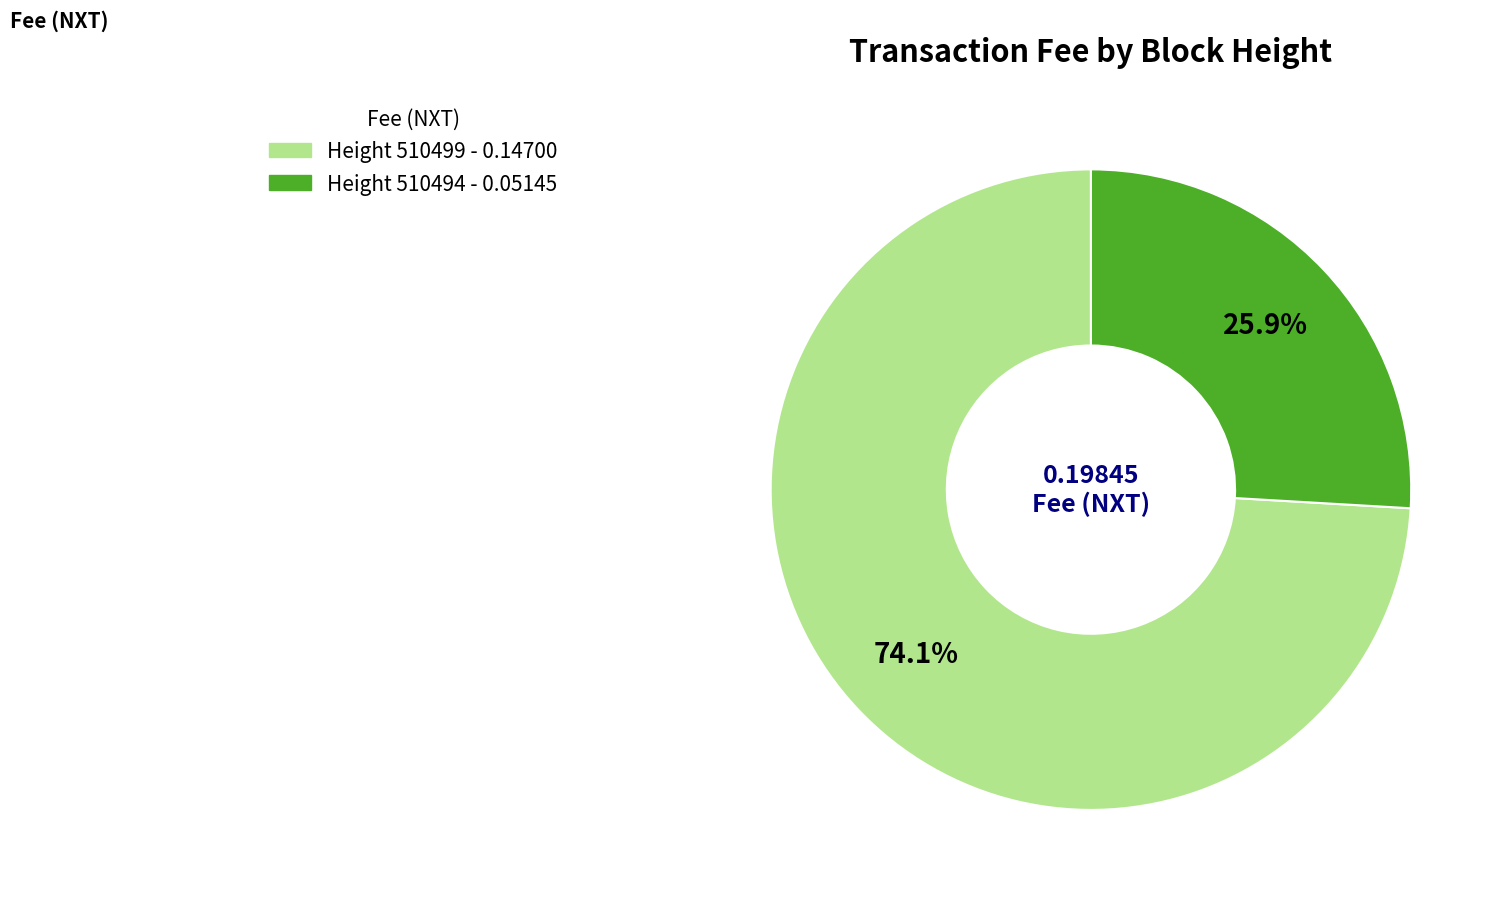

Which category accounts for the majority?

Height 510499 - 0.14700